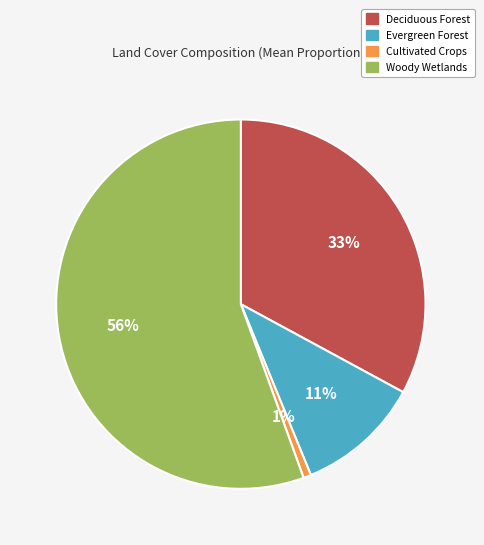

Rank the categories by value from highest to lowest.

Woody Wetlands, Deciduous Forest, Evergreen Forest, Cultivated Crops